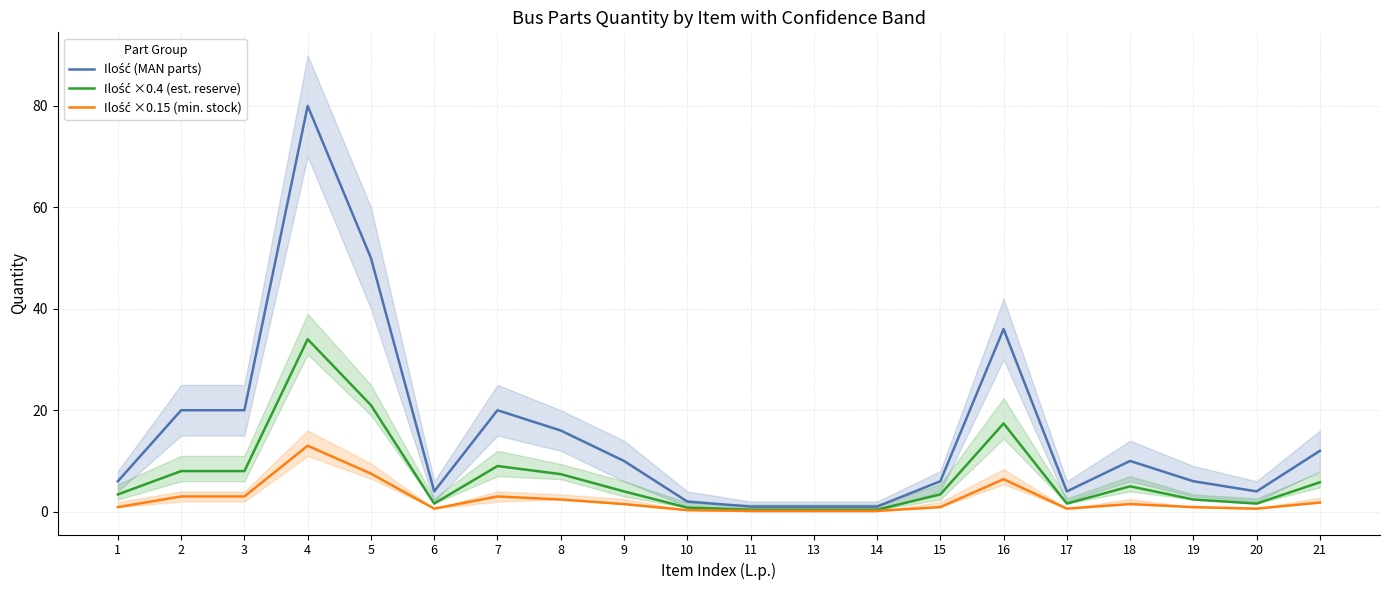

Reading right to left, extract all data points from this chart.

Ilość (MAN parts): 21=12.0	20=4.0	19=6.0	18=10.0	17=4.0	16=36.0	15=6.0	14=1.0	13=1.0	11=1.0	10=2.0	9=10.0	8=16.0	7=20.0	6=4.0	5=50.0	4=80.0	3=20.0	2=20.0	1=6.0
Ilość ×0.4 (est. reserve): 21=5.8	20=1.6	19=2.4	18=5.0	17=1.6	16=17.4	15=3.4	14=0.4	13=0.4	11=0.4	10=0.8	9=4.0	8=7.4	7=9.0	6=1.6	5=21.0	4=34.0	3=8.0	2=8.0	1=3.4
Ilość ×0.15 (min. stock): 21=1.8	20=0.6	19=0.9	18=1.5	17=0.6	16=6.4	15=0.9	14=0.1	13=0.1	11=0.1	10=0.3	9=1.5	8=2.4	7=3.0	6=0.6	5=7.5	4=13.0	3=3.0	2=3.0	1=0.9